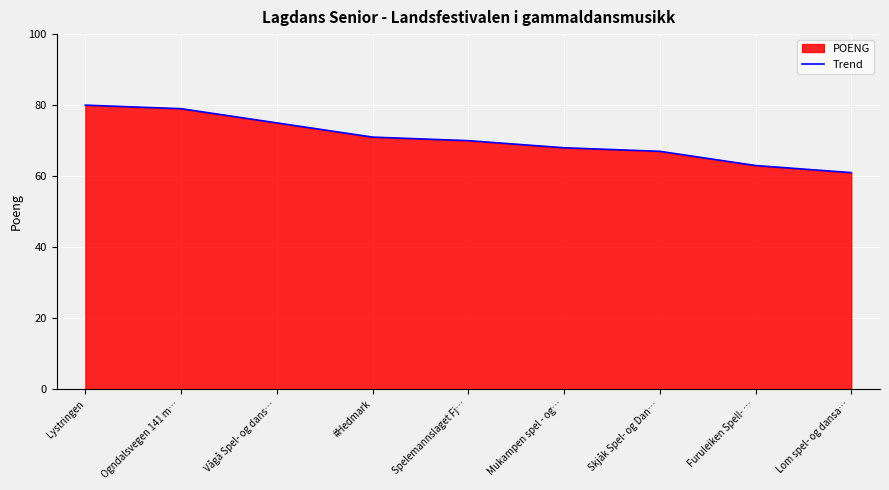

The chart shows a value of 36 at Ogndalsvegen 141 m…. True or false?

False